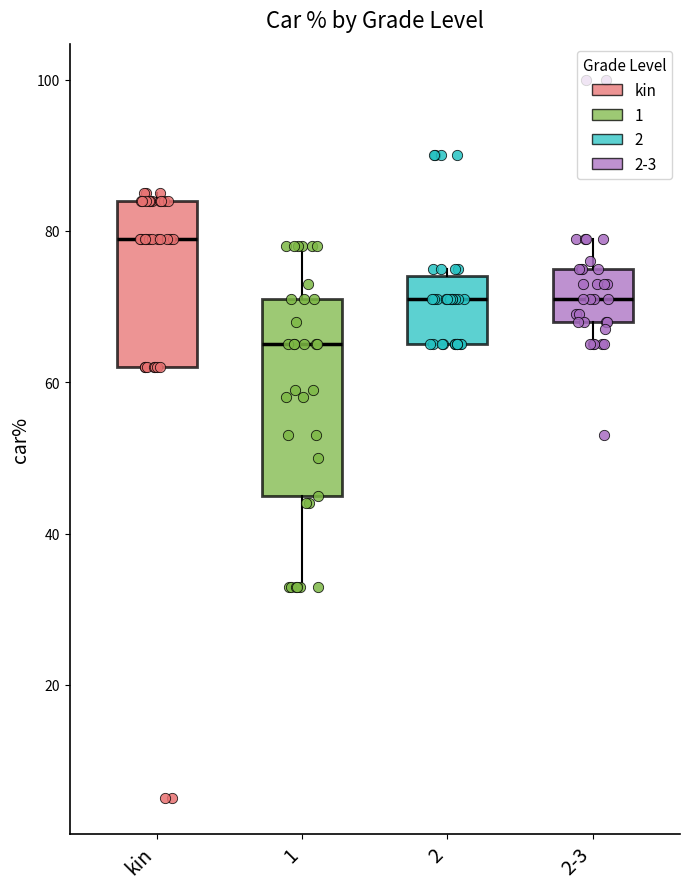

Which box's median line is the lowest?

1